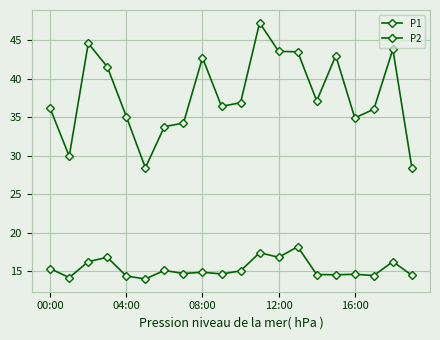

How many lines are shown in the chart?

2